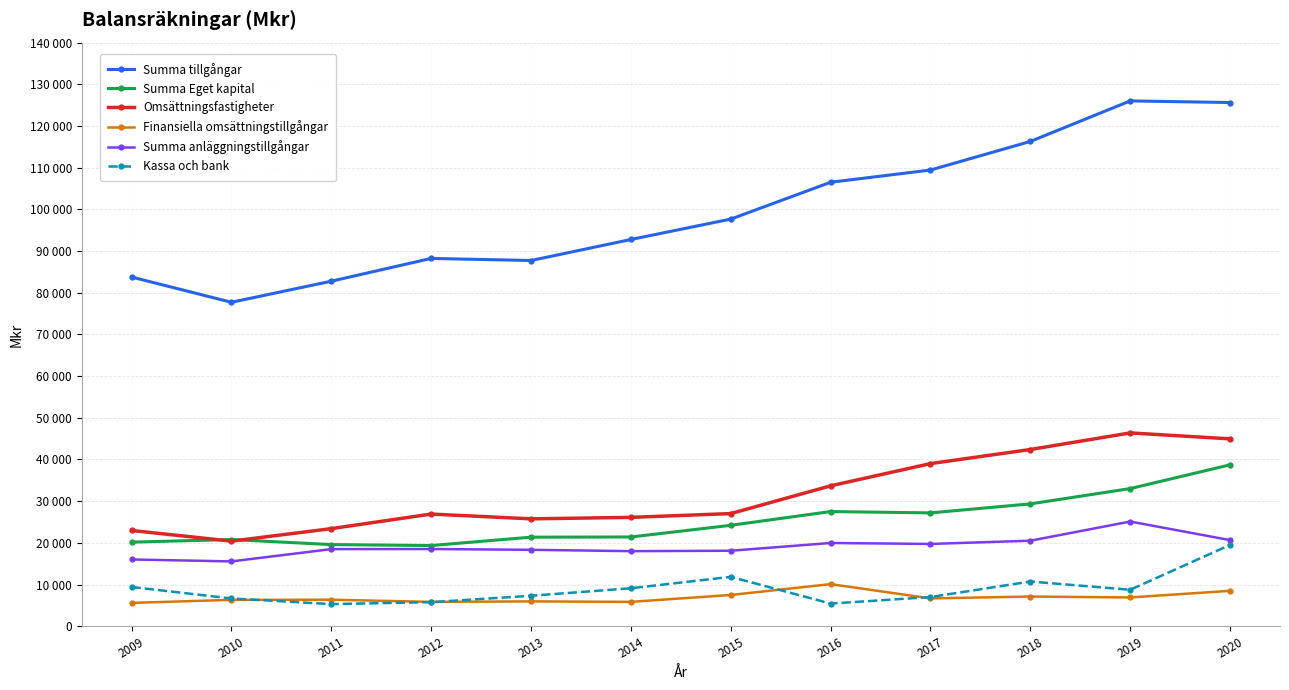

The Finansiella omsättningstillgångar series shows 6899.0 at 2019. True or false?

True